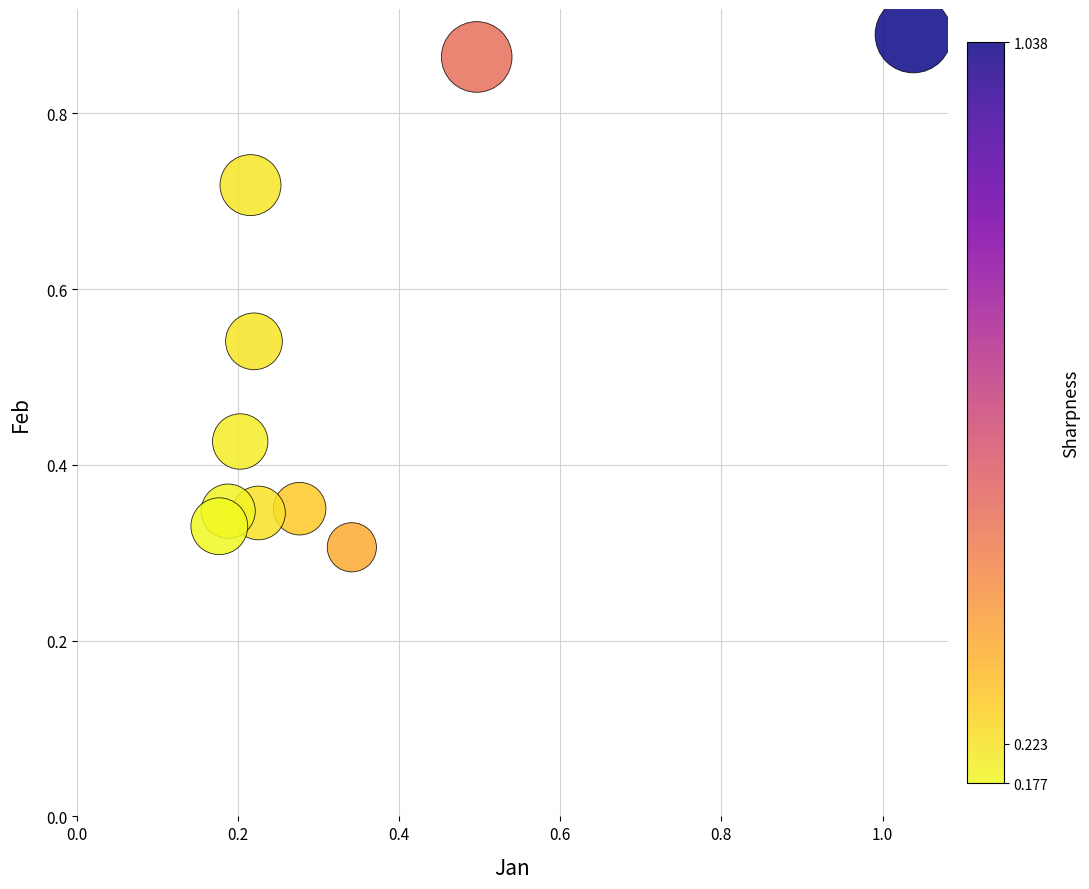

What is the range of Y values (max minus min)?

0.6